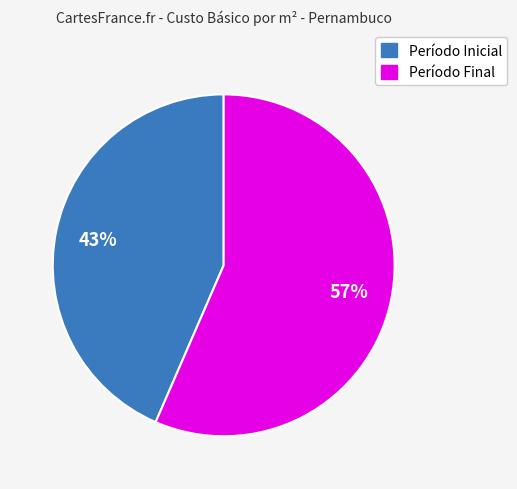

Does any single category account for the majority?

Yes